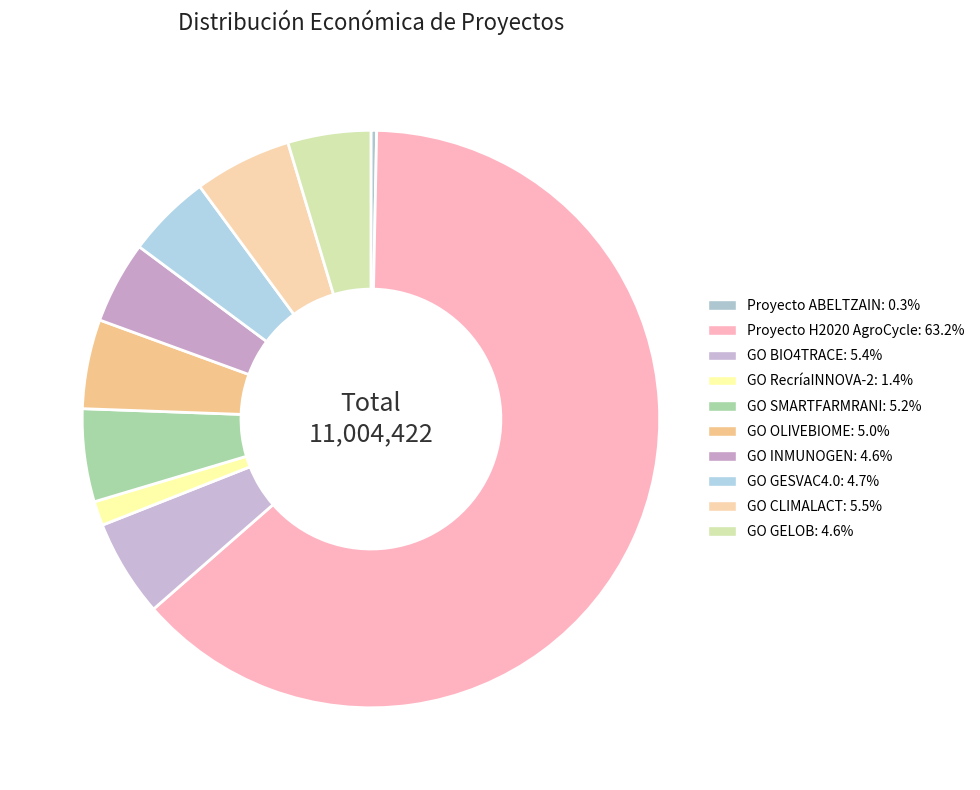

Does GO GESVAC4.0 account for over 50% of the chart?

No